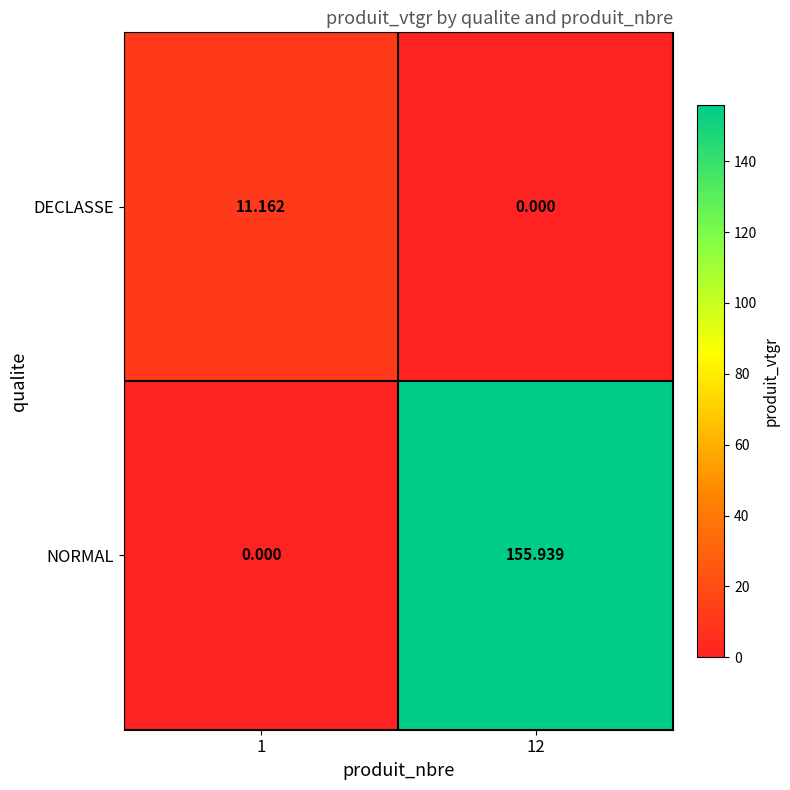

Rank the series at 1 from lowest to highest value.

NORMAL, DECLASSE